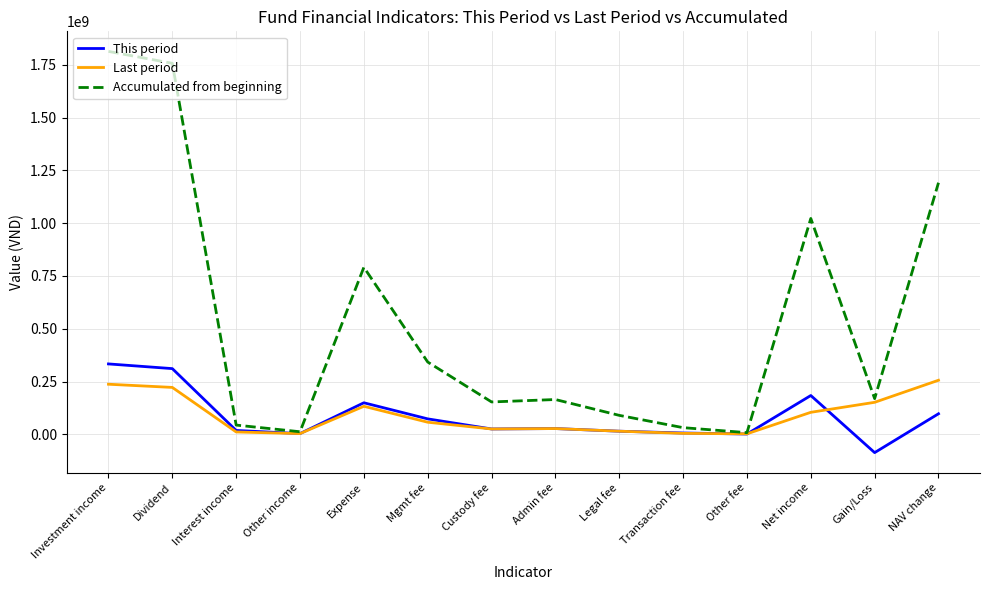

What value does the Accumulated from beginning series have at Mgmt fee?

342561627